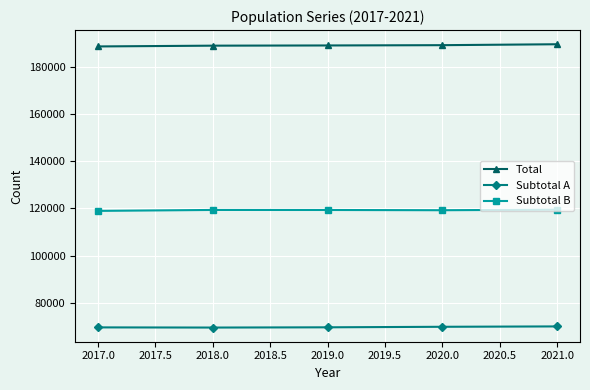

Which series has the largest total across all categories?

Total